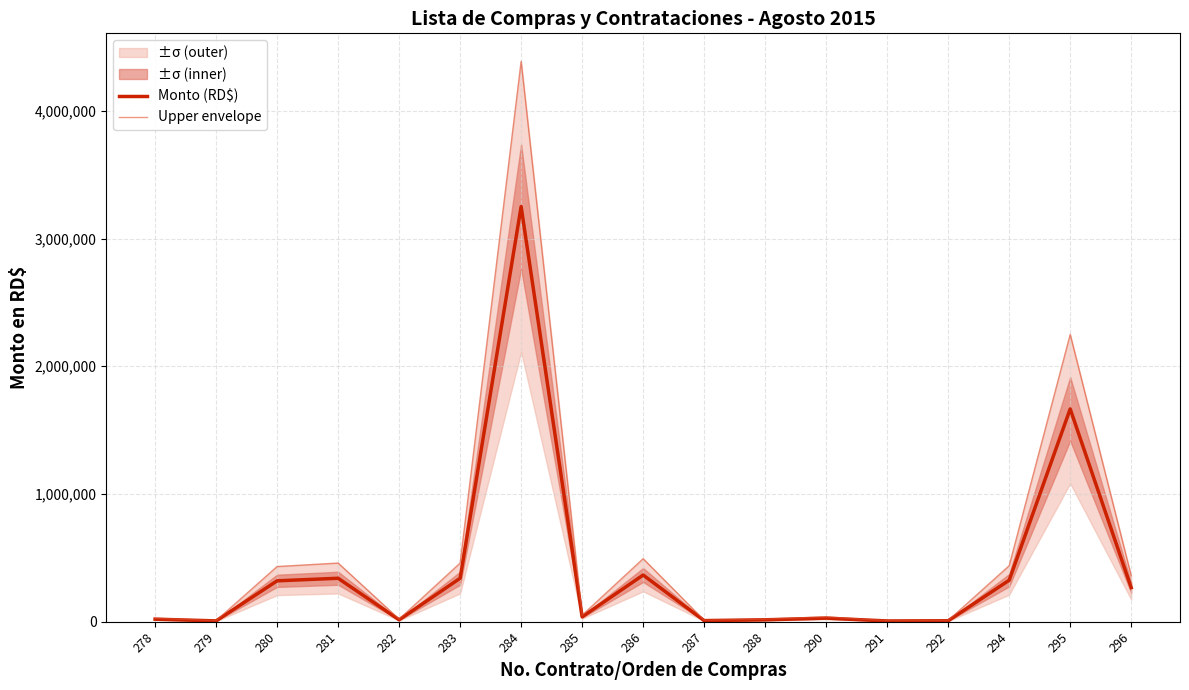

Between 286 and 285, which is larger?

286